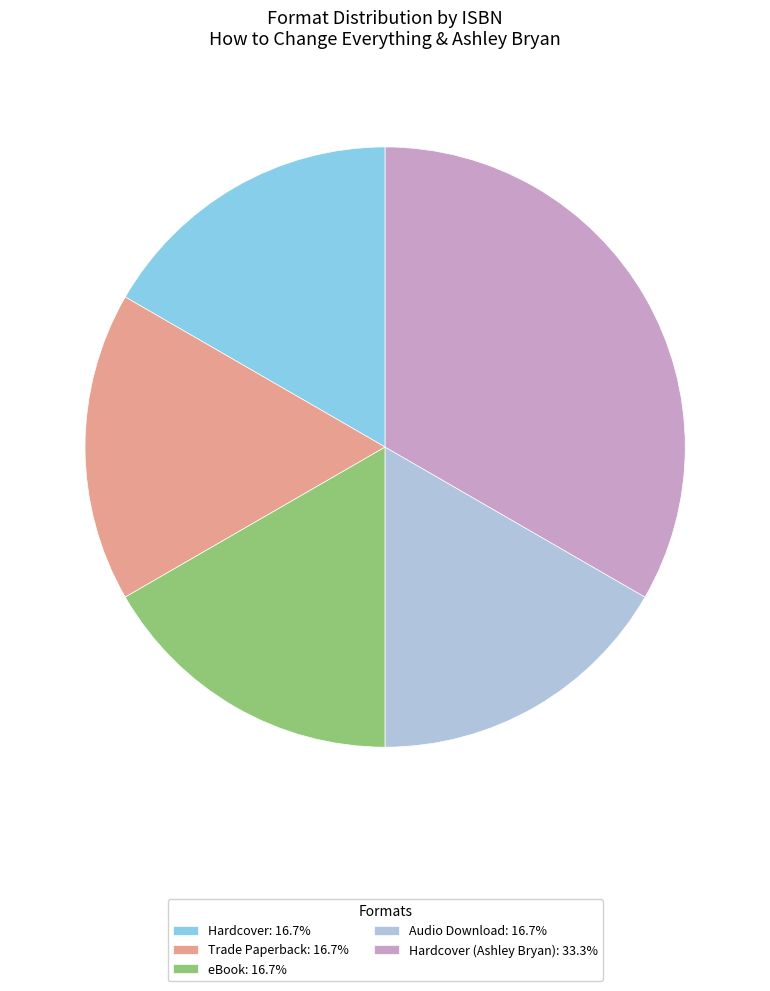

How many segments does this pie chart have?

5